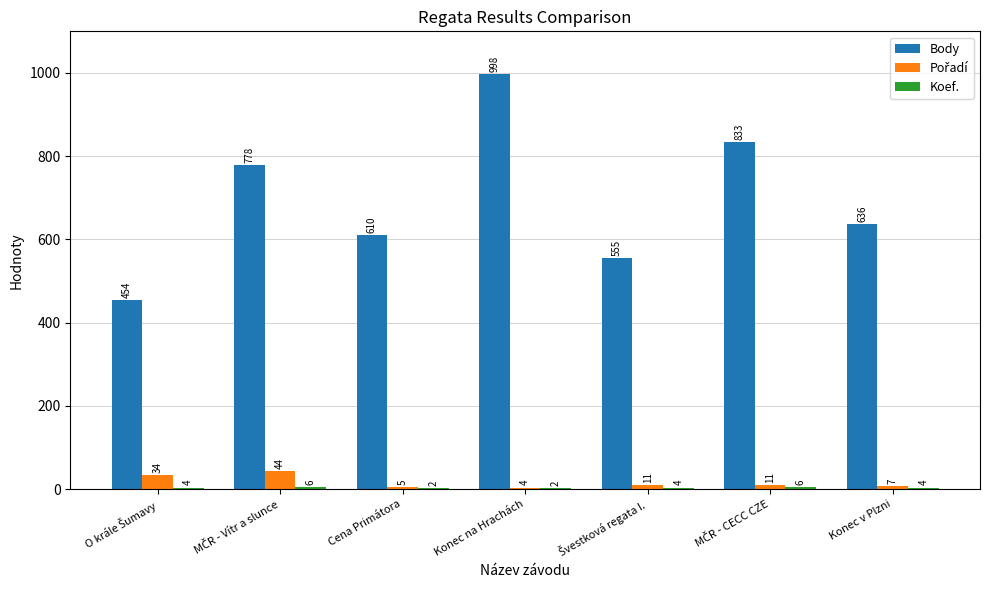

At which category does the chart reach its peak across all series?

Konec na Hrachách